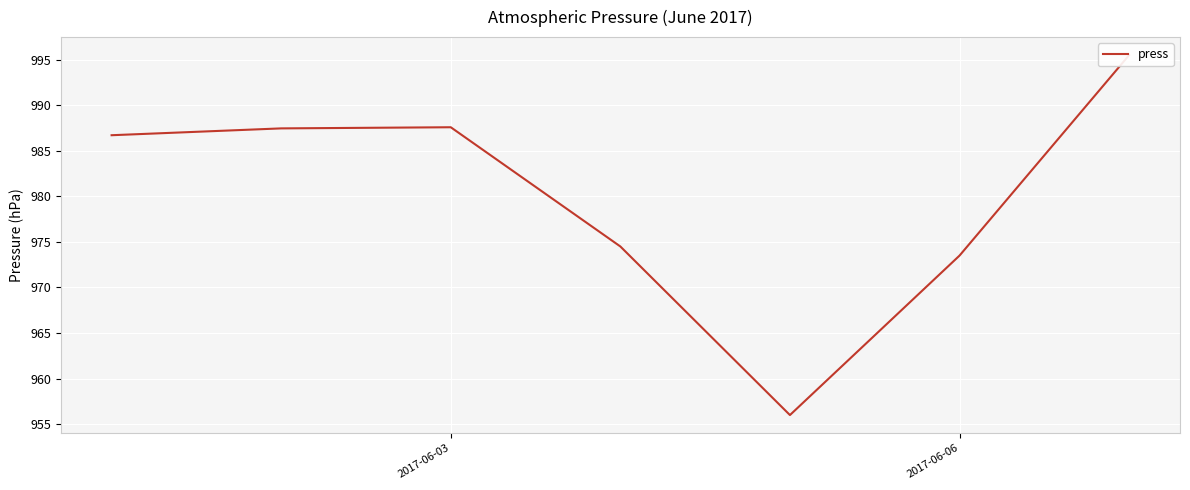

How many values exceed 986?

4